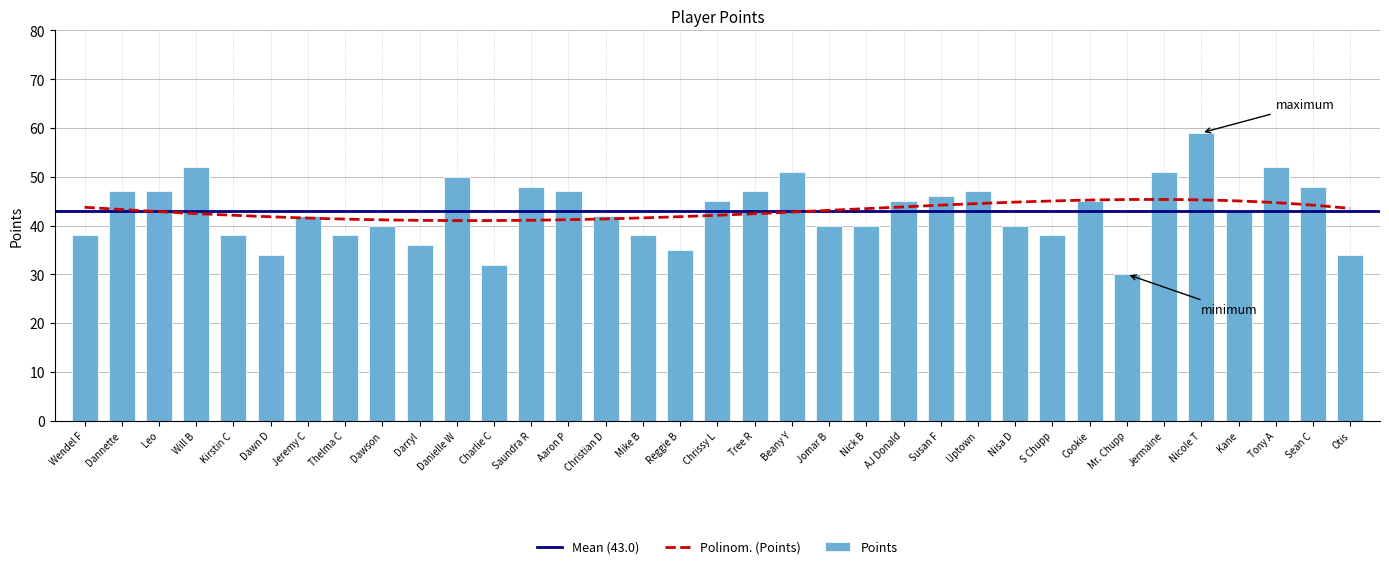

List the labels in order of value, smallest first.

Mr. Chupp, Charlie C, Dawn D, Otis, Reggie B, Darryl, Wendel F, Kirstin C, Thelma C, Mike B, S Chupp, Dawson, Jomar B, Nick B, Nisa D, Jeremy C, Christian D, Kane, Chrissy L, AJ Donald, Cookie, Susan F, Dannette, Leo, Aaron P, Tree R, Uptown, Saundra R, Sean C, Danielle W, Beany Y, Jermaine, Will B, Tony A, Nicole T